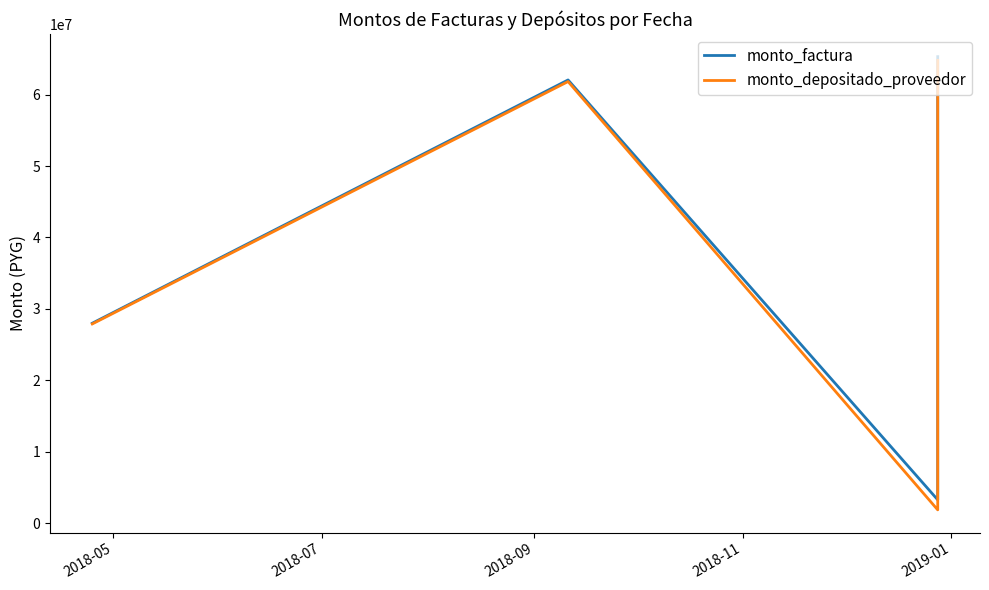

Is it true that monto_factura equals 27994351 at 2018-05?

True